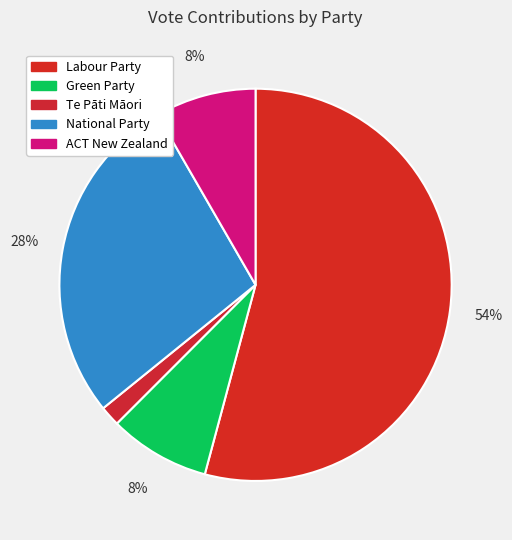

Is there any slice that represents more than half of the pie?

Yes